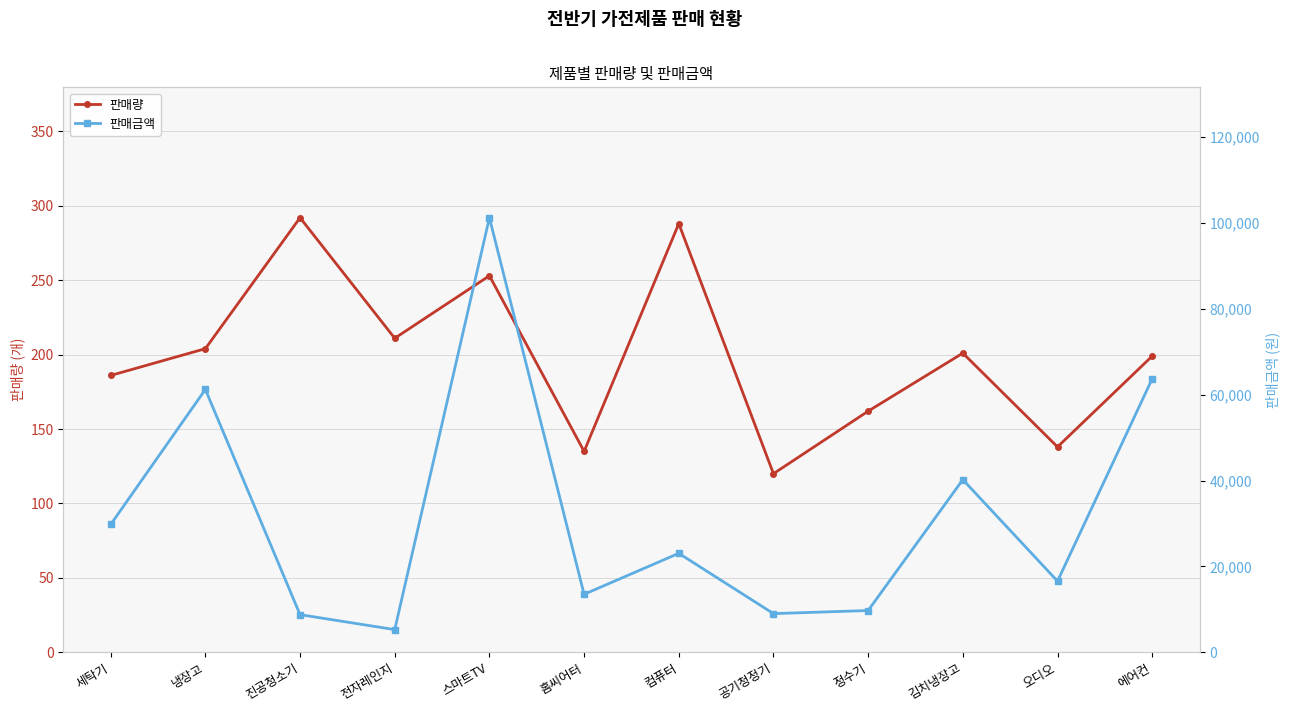

How many interior local peaks does the 판매금액 series have?

4